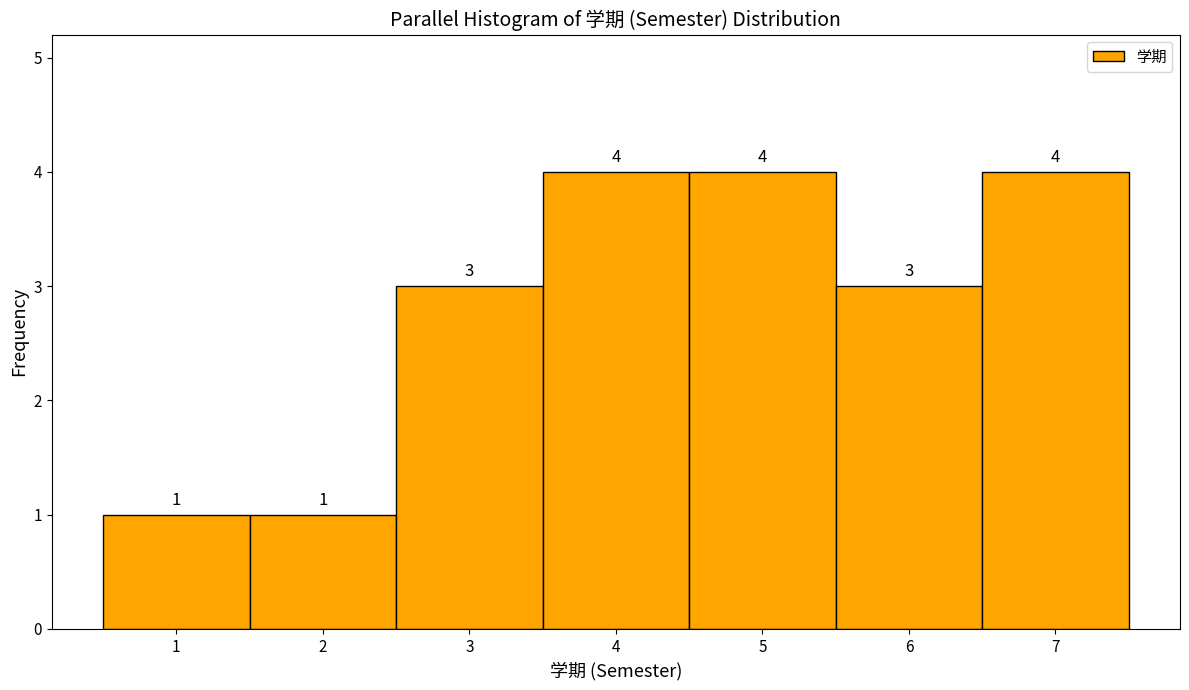

Reading left to right, list every bar in this chart as the range it spans on the x-axis followed by its height.

0.5 to 1.5: 1
1.5 to 2.5: 1
2.5 to 3.5: 3
3.5 to 4.5: 4
4.5 to 5.5: 4
5.5 to 6.5: 3
6.5 to 7.5: 4